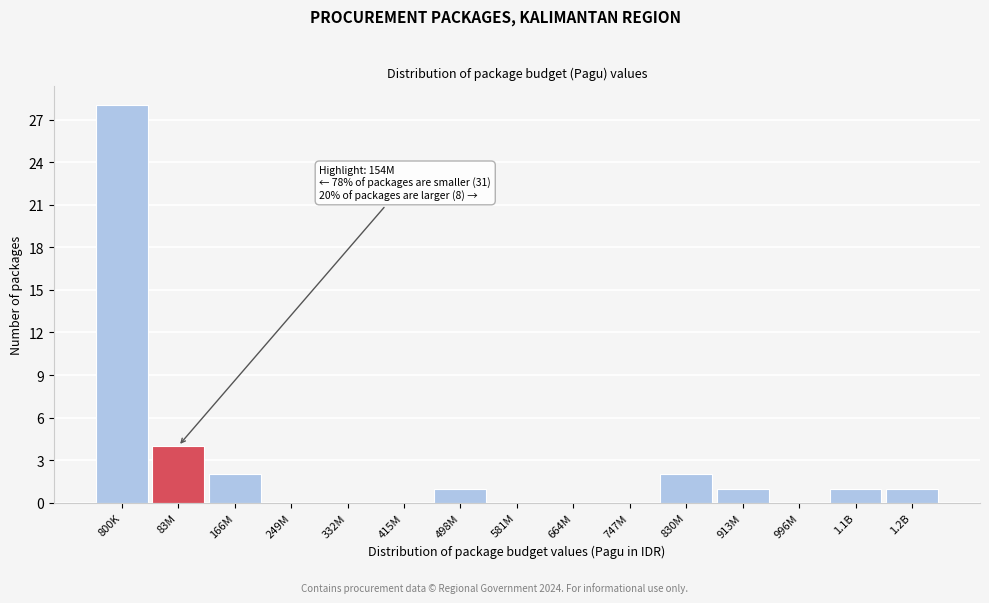

Reading left to right, list all the values displayed in this chart.

800K=28	83M=4	166M=2	249M=0	332M=0	415M=0	498M=1	581M=0	664M=0	747M=0	830M=2	913M=1	996M=0	1.1B=1	1.2B=1